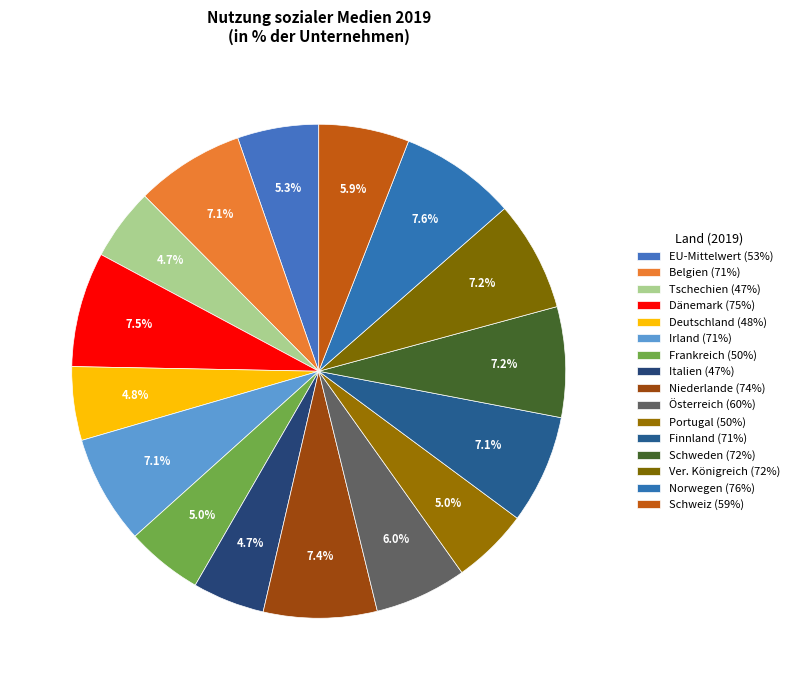

What is the smallest slice in the pie chart?

Tschechien